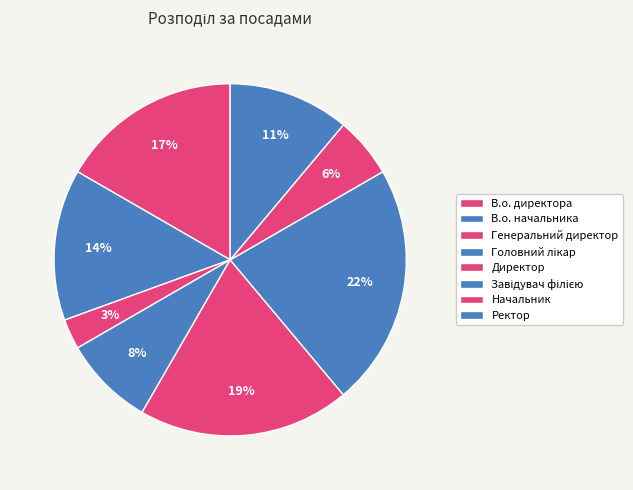

How many segments does this pie chart have?

8